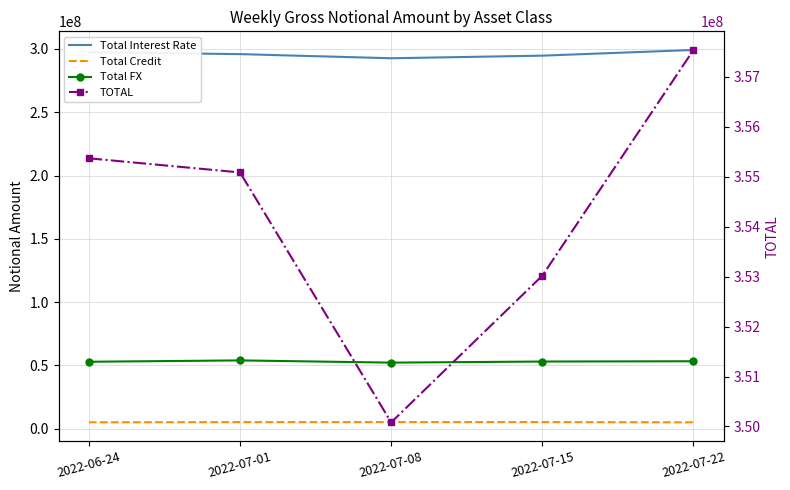

What is the spread (max minus min) of values at 2022-07-01?

349862710